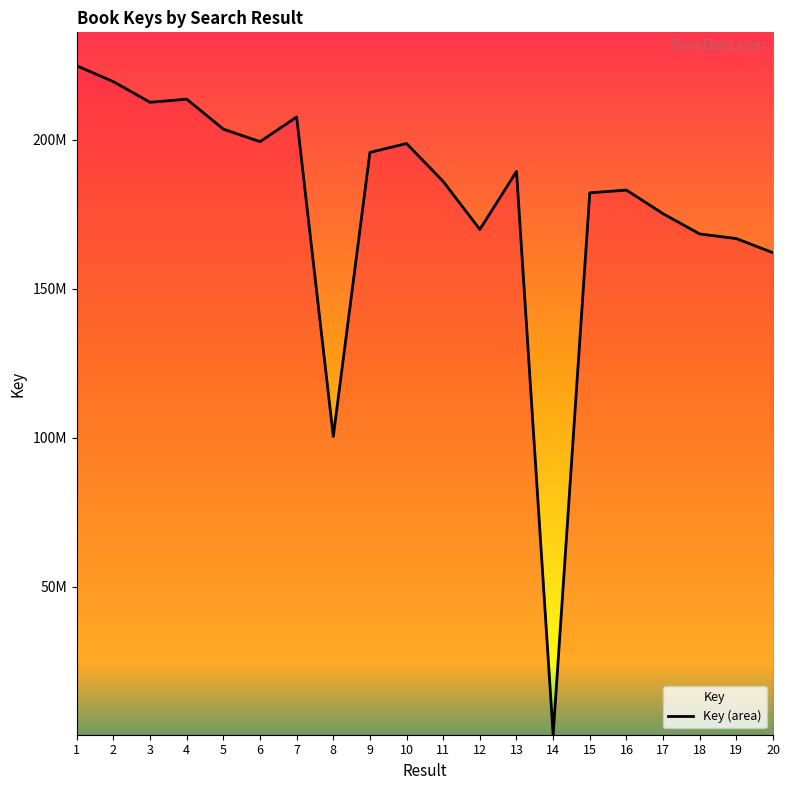

Is it true that the value at 3 is 212578849?

True